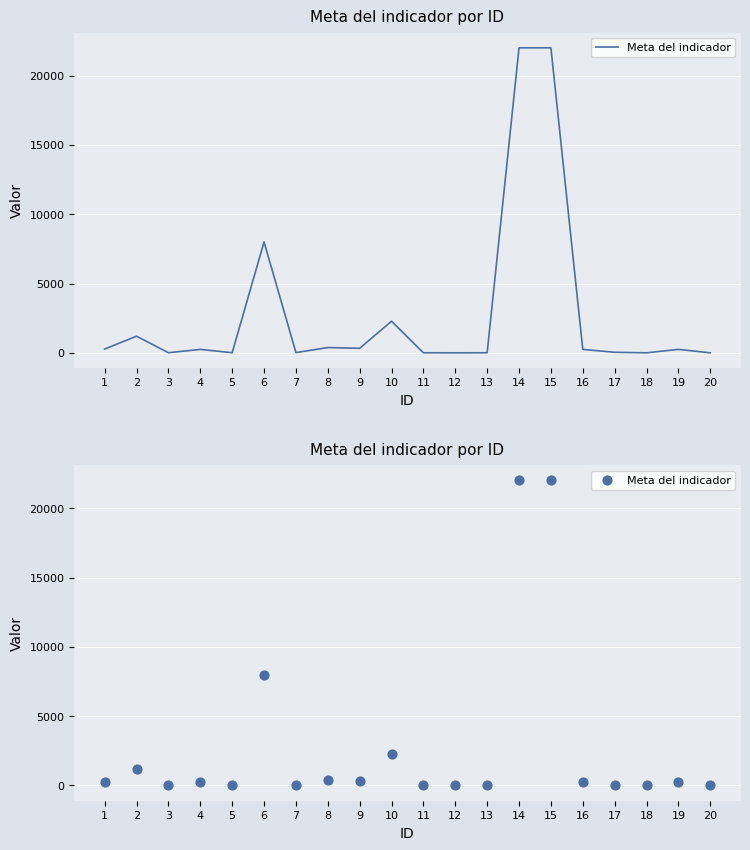

What is the change in value from 8 to 19?

-131